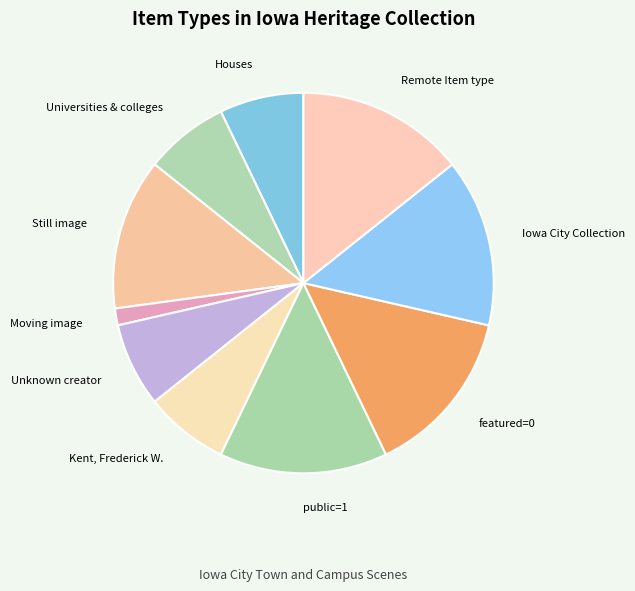

Which has a higher value, Still image or Remote Item type?

Remote Item type